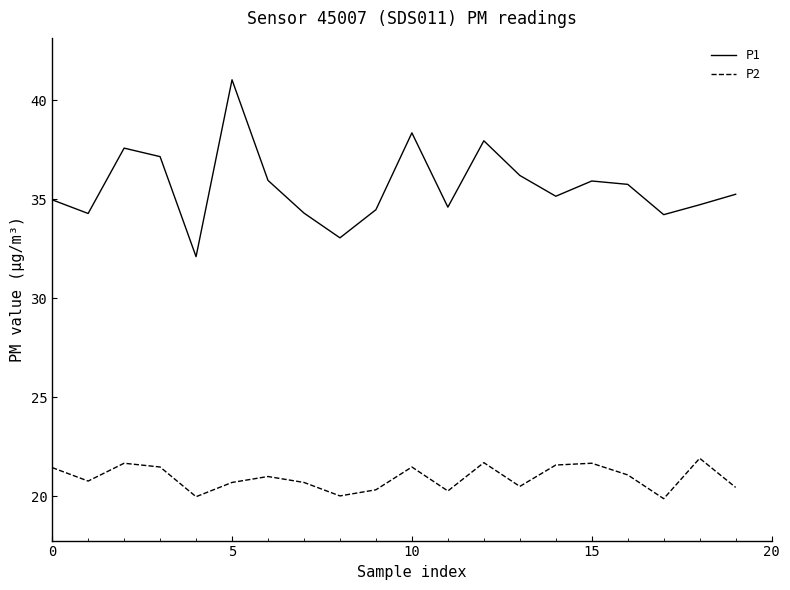

Count the number of data series in this chart.

2